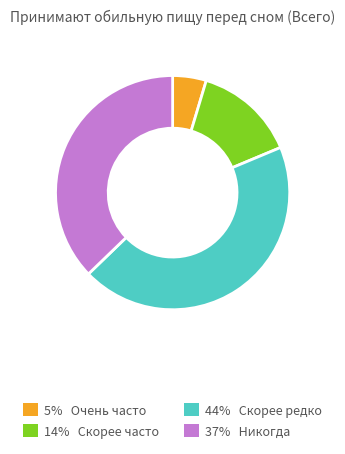

Is there a majority slice in this chart?

No